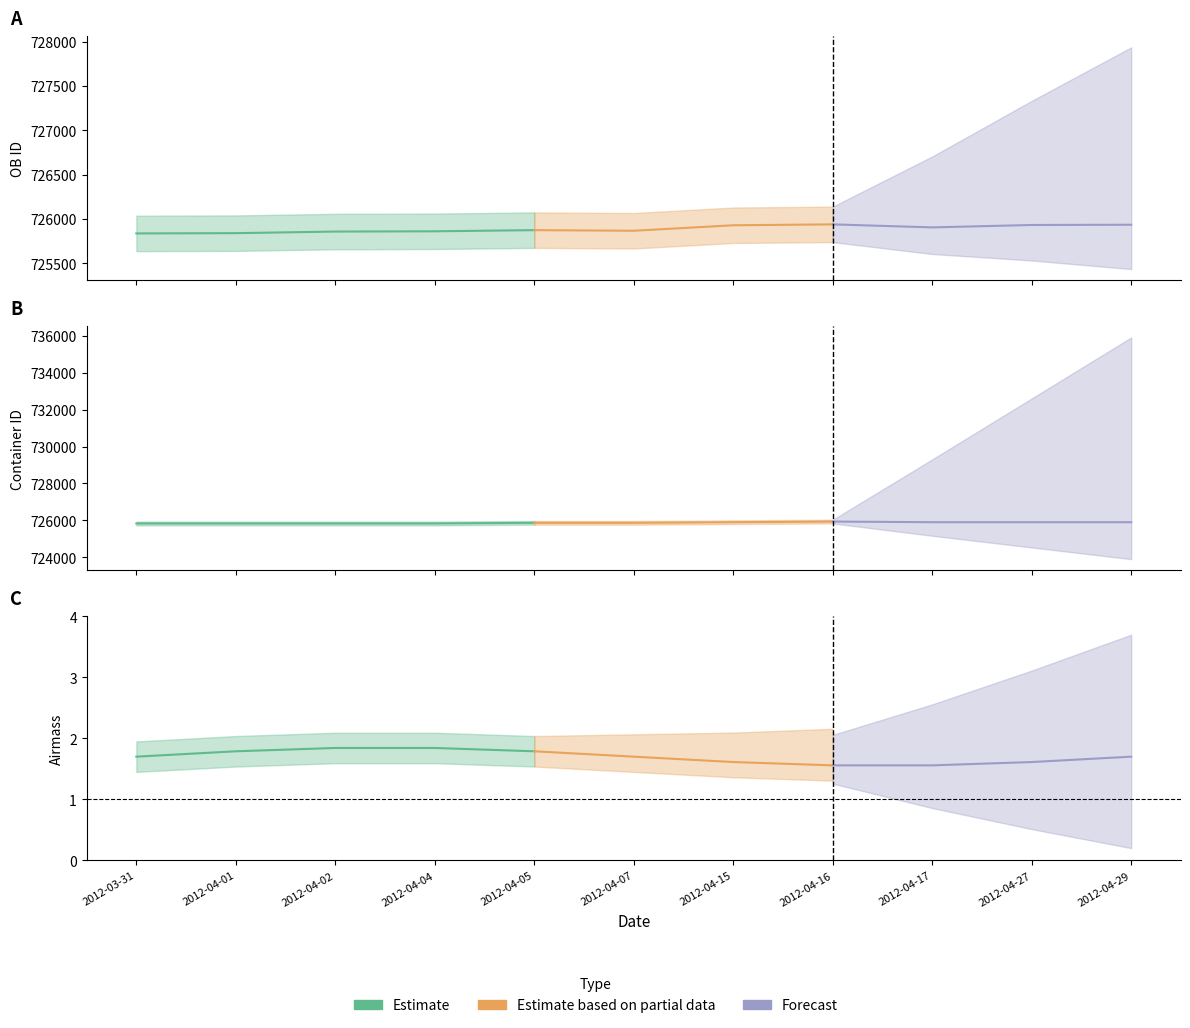

How many data points in Container ID are less than 725870?

4